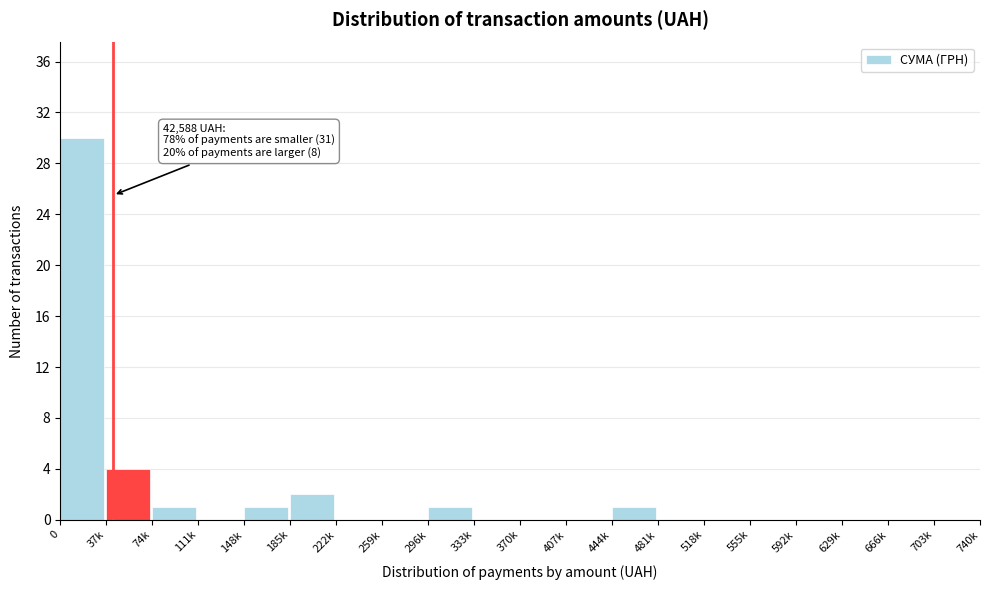

Reading left to right, extract all data points from this chart.

0=30	37k=4	74k=1	111k=0	148k=1	185k=2	222k=0	259k=0	296k=1	333k=0	370k=0	407k=0	444k=1	481k=0	518k=0	555k=0	592k=0	629k=0	666k=0	703k=0